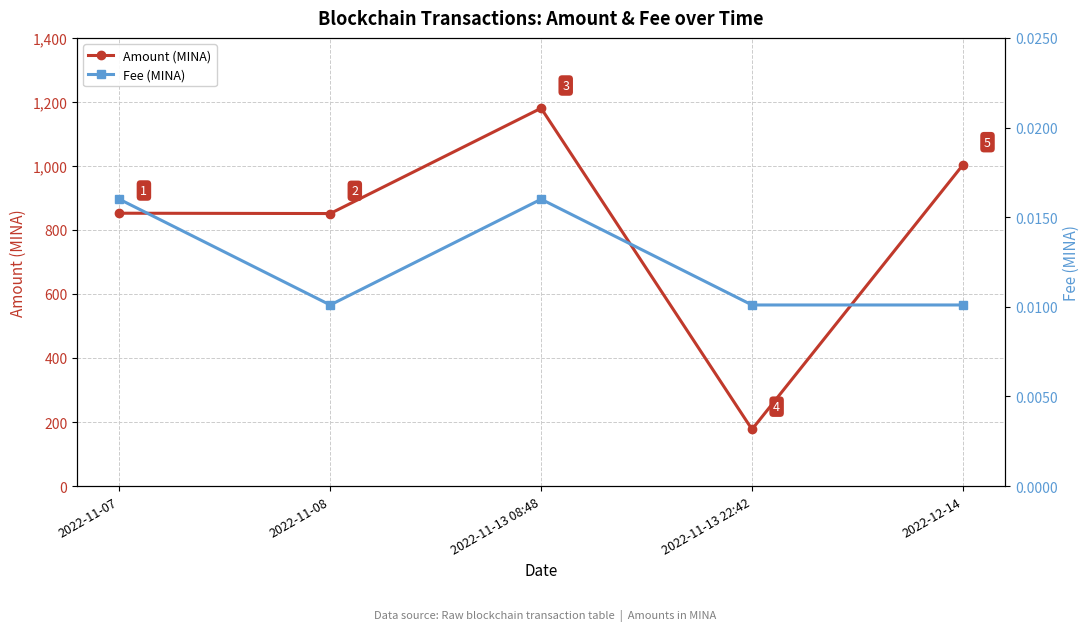

What is the total value across all series at 2022-12-14?

1003.3